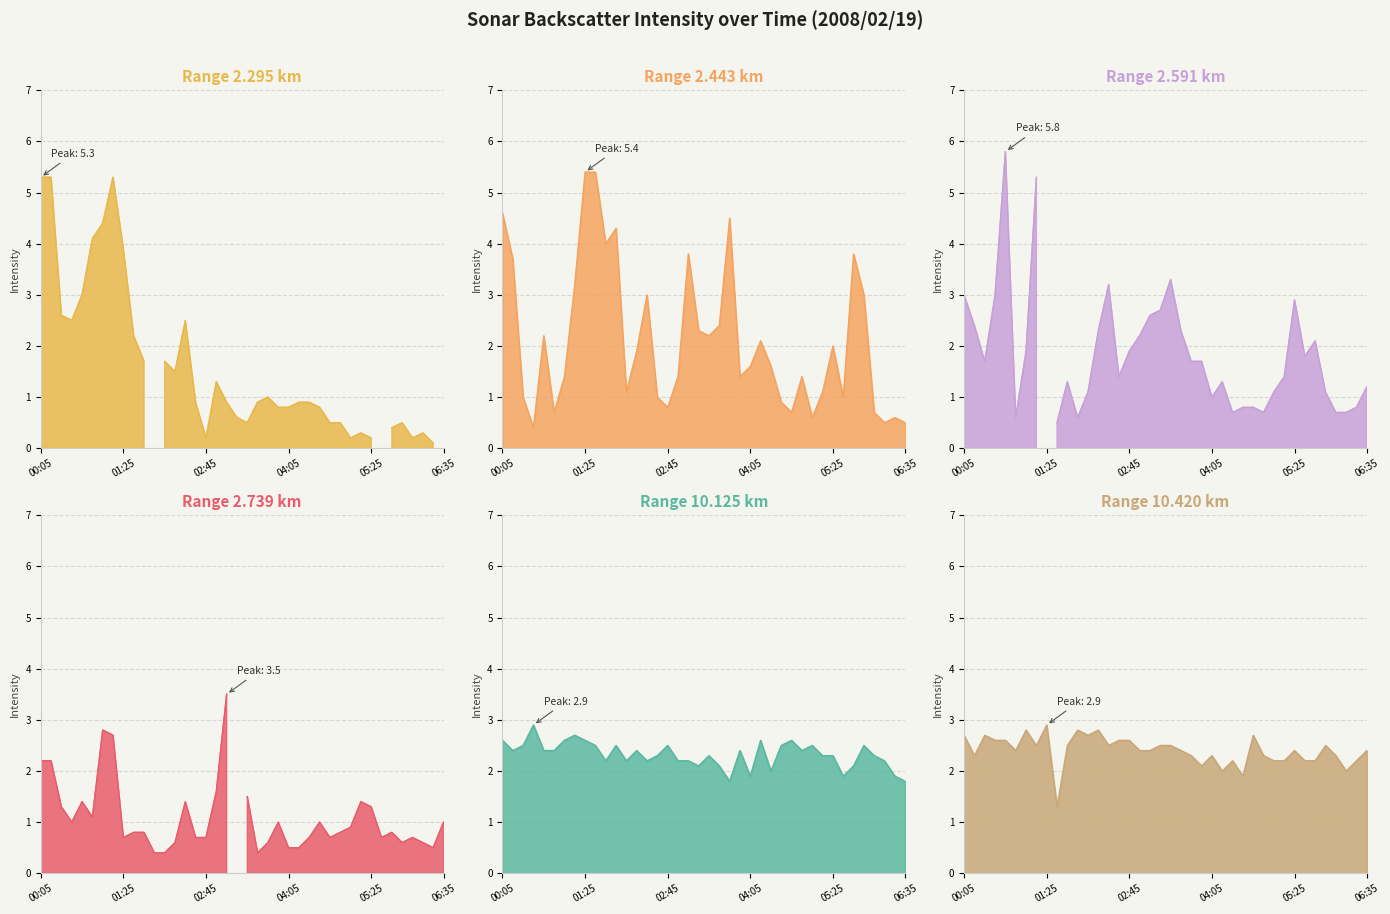

Is it true that 2.443 equals 1.6 at 2008/02/19 04:25?

True